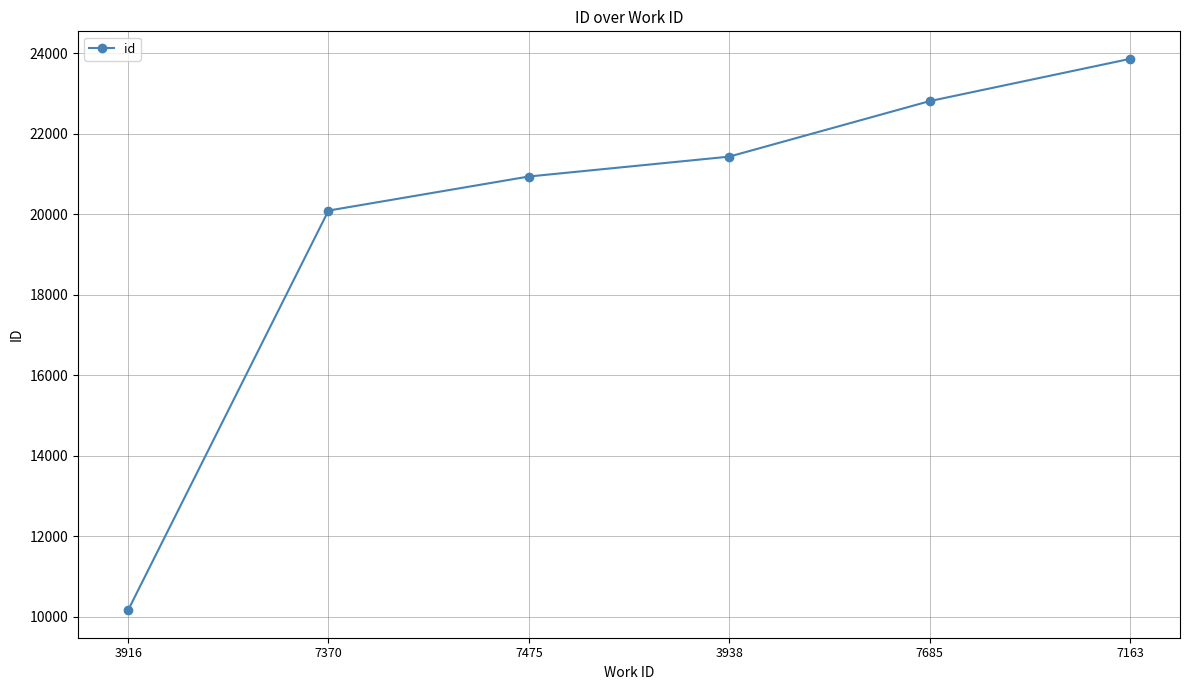

List the labels in order of value, smallest first.

3916, 7370, 7475, 3938, 7685, 7163